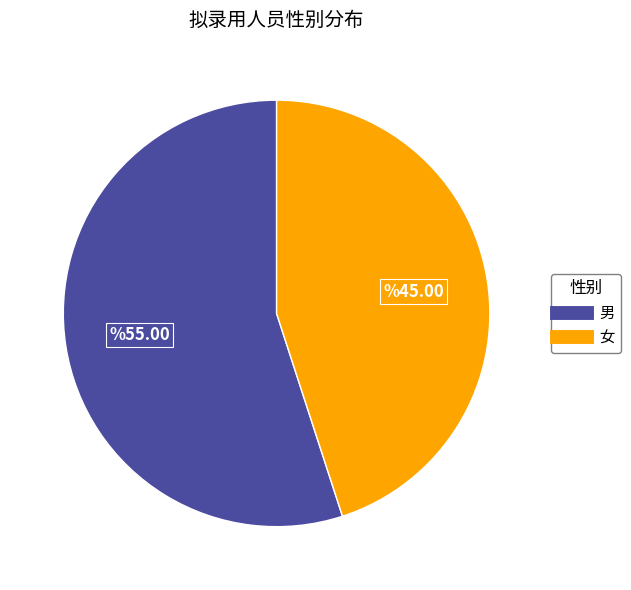

Which has a higher value, 男 or 女?

男